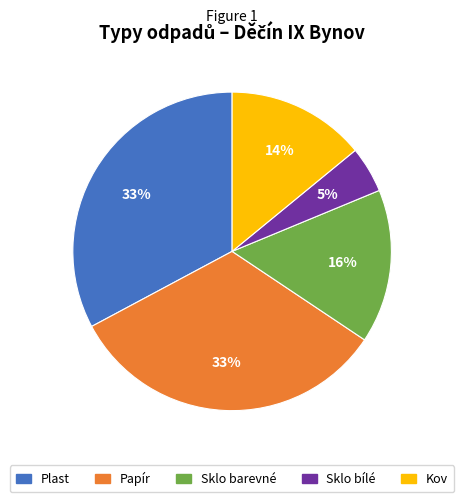

To the nearest percent, what is the average slice percentage?

20%